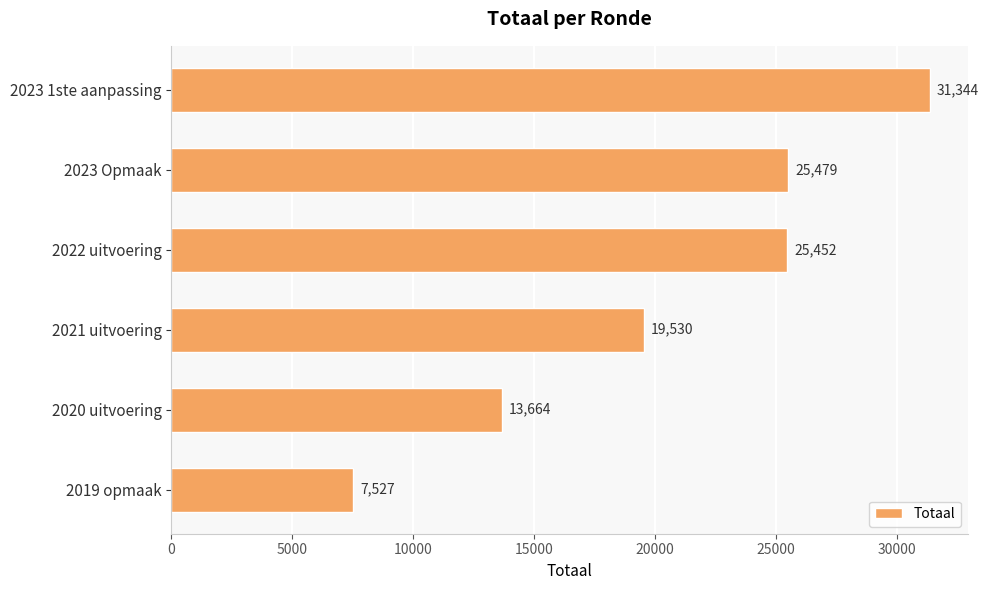

What position from the top is 2023 1ste aanpassing?

1